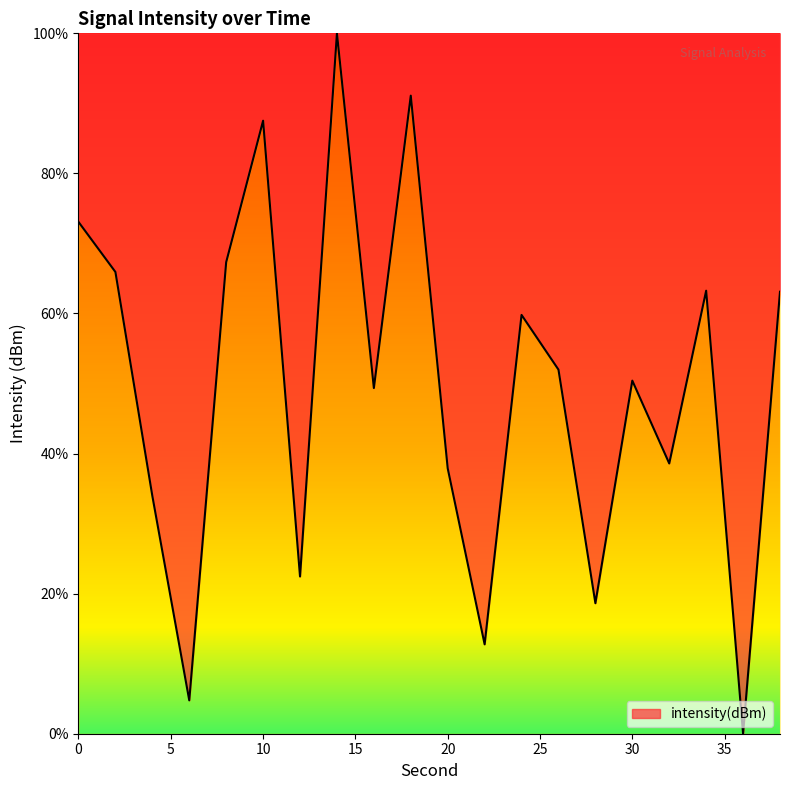

Reading right to left, list all the values displayed in this chart.

38=63.1	36=0.0	34=63.3	32=38.6	30=50.4	28=18.6	26=52.0	24=59.8	22=12.8	20=37.9	18=91.1	16=49.4	14=100.0	12=22.4	10=87.5	8=67.3	6=4.8	4=33.9	2=65.9	0=73.1